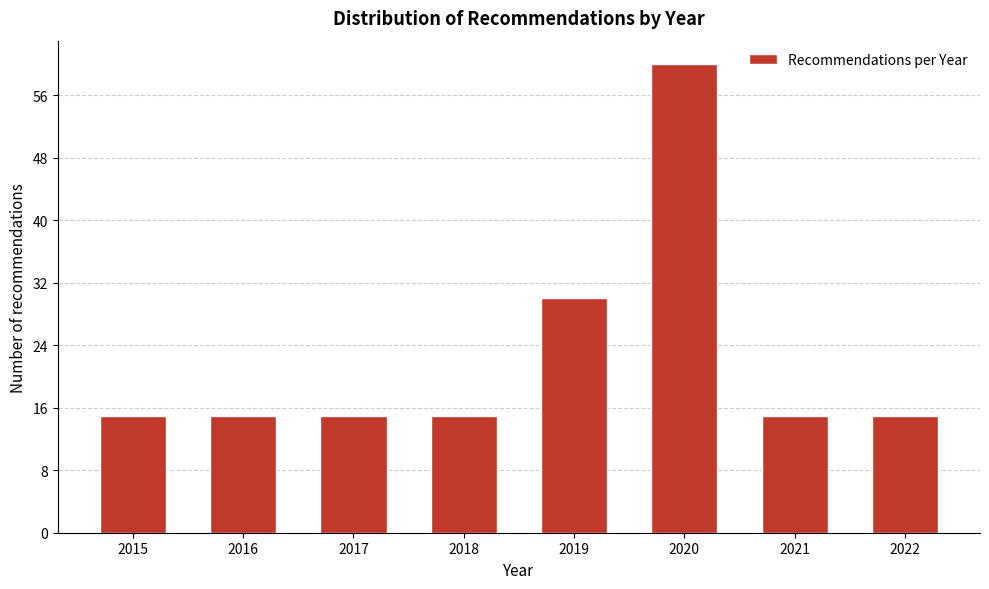

Reading left to right, what are all the values shown in this chart?

2015=15	2016=15	2017=15	2018=15	2019=30	2020=60	2021=15	2022=15